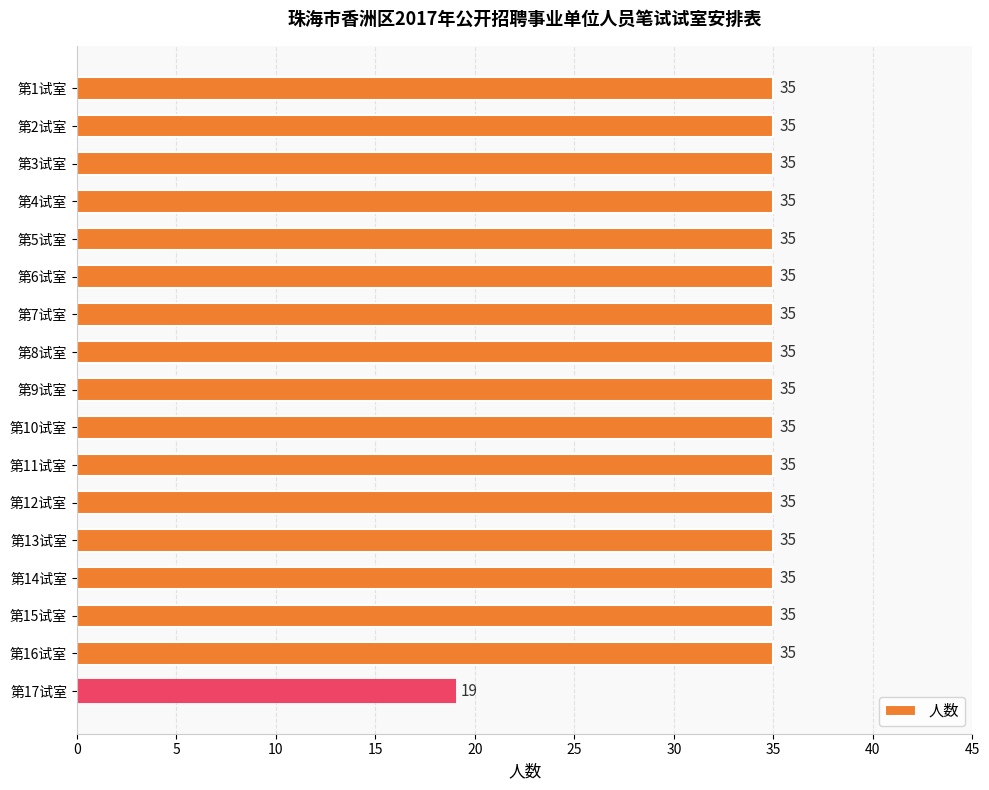

What is the average value?

34